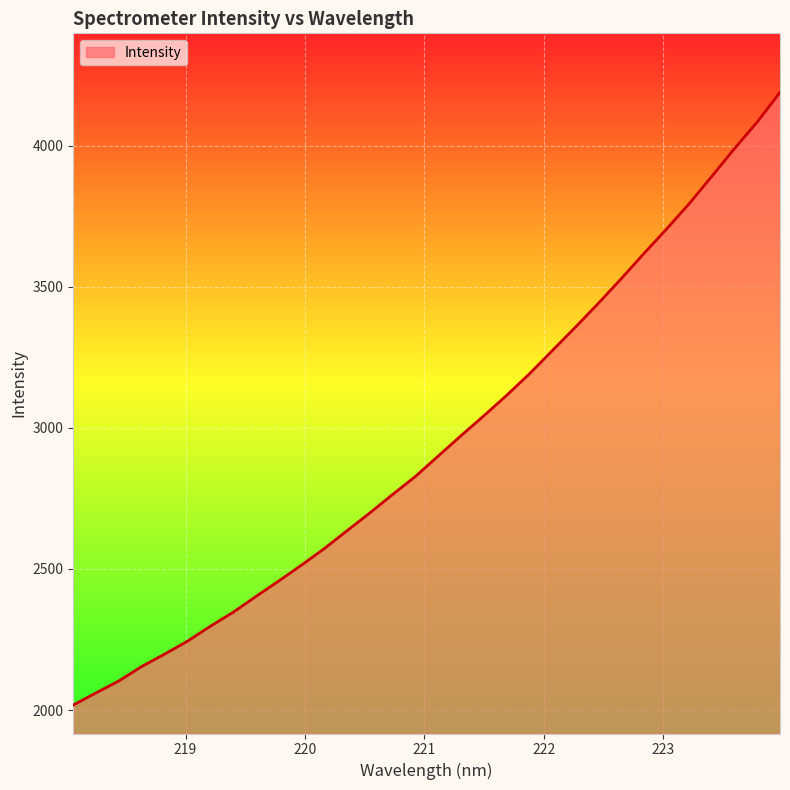

What is the difference between the maximum and minimum values?

2171.4